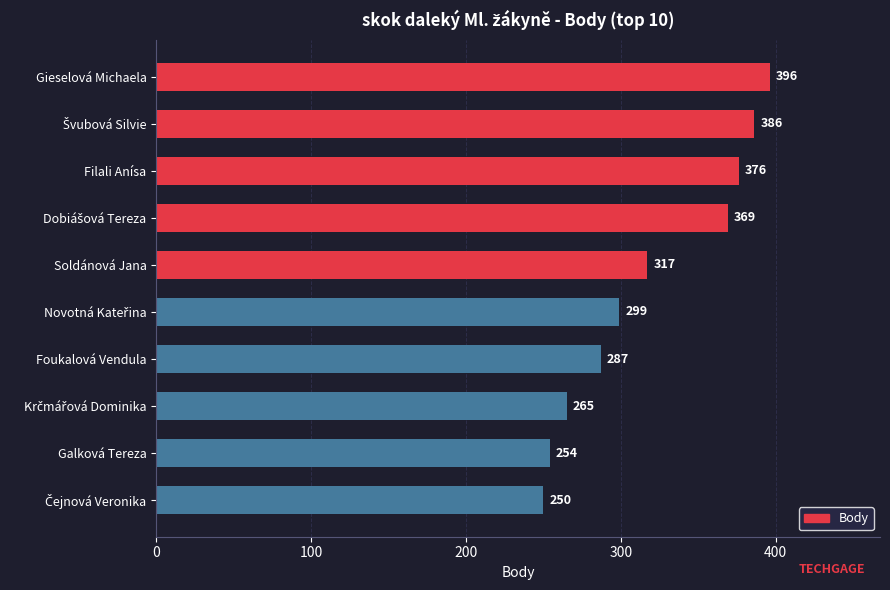

At which label is the value closest to 323?

Soldánová Jana